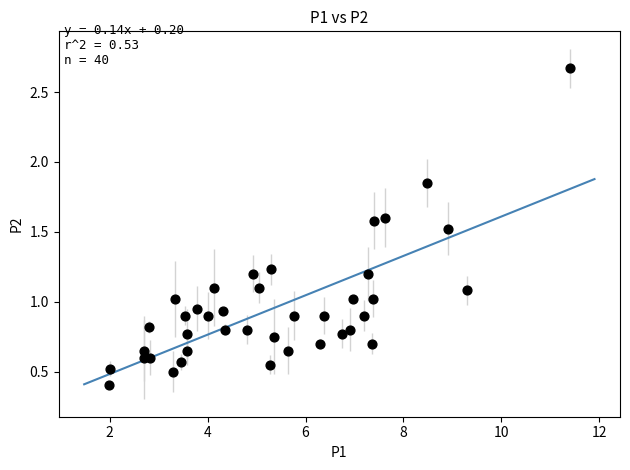

What is the range of X values (max minus min)?

9.4